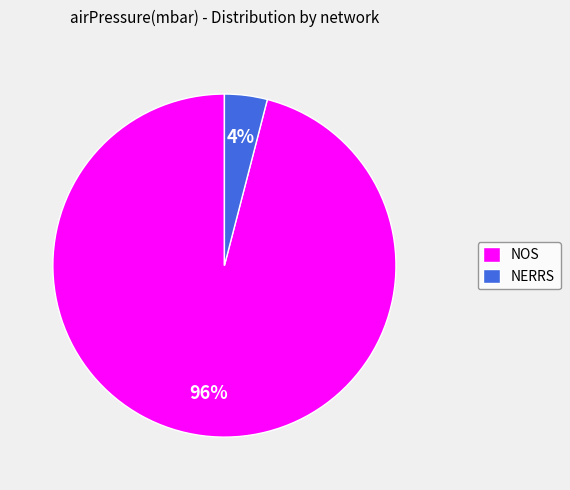

Rank the categories by value from lowest to highest.

NERRS, NOS